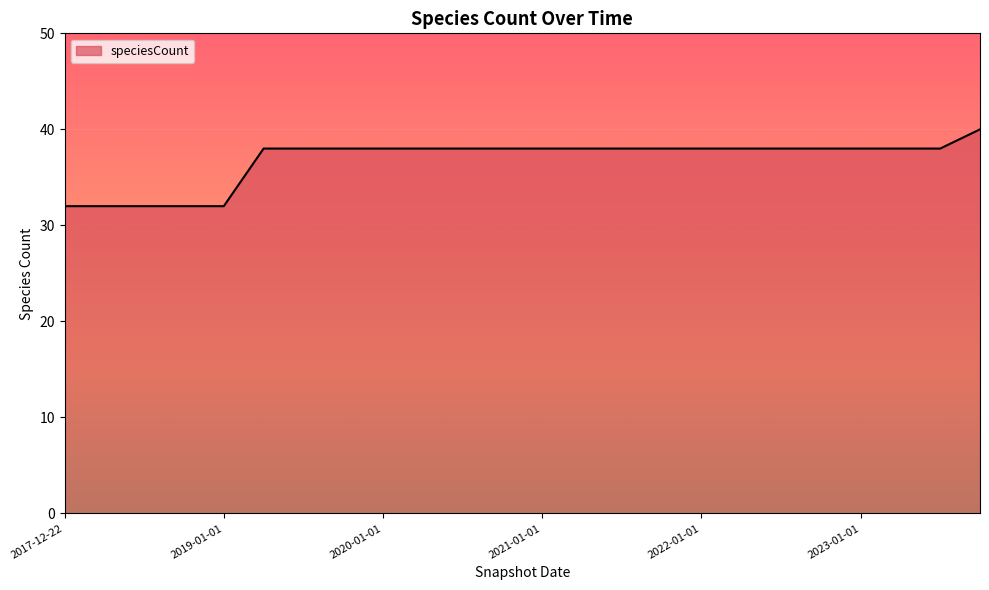

What is the greatest value displayed?

40